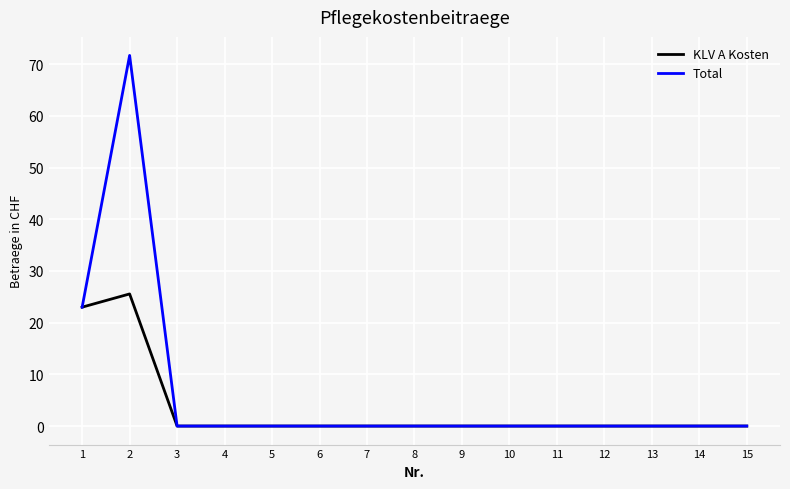

Rank the series by their maximum value, from lowest to highest.

KLV A Kosten, Total